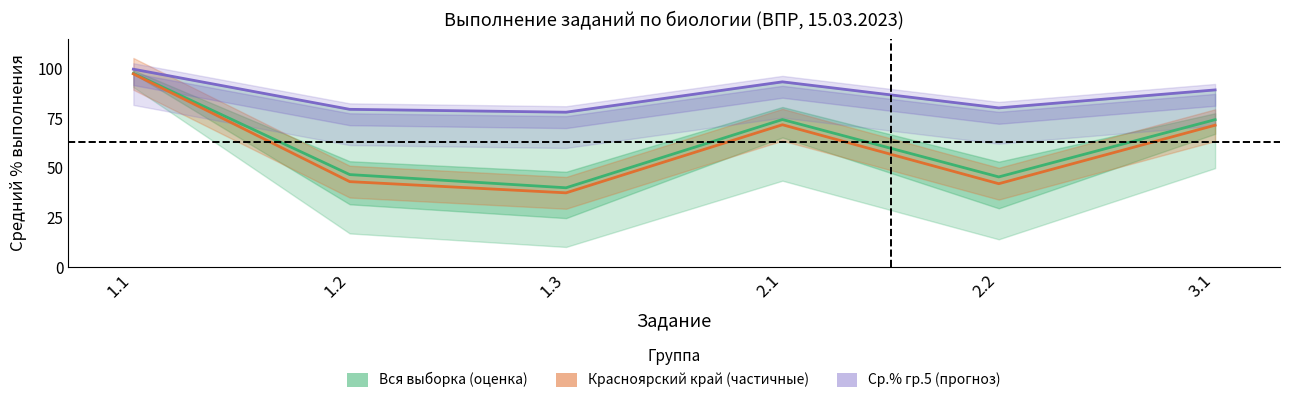

Where is the first local maximum for Ср.% гр.5 (прогноз)?

2.1